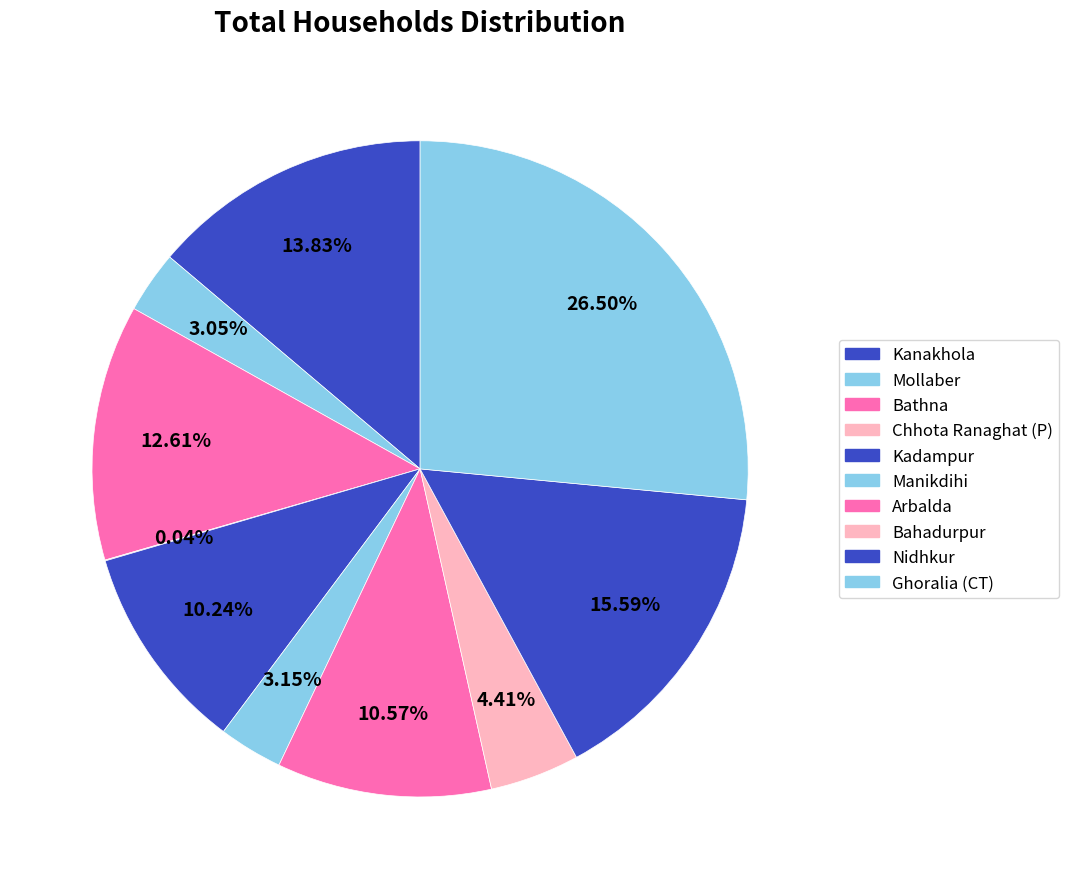

Does Nidhkur account for over 50% of the chart?

No